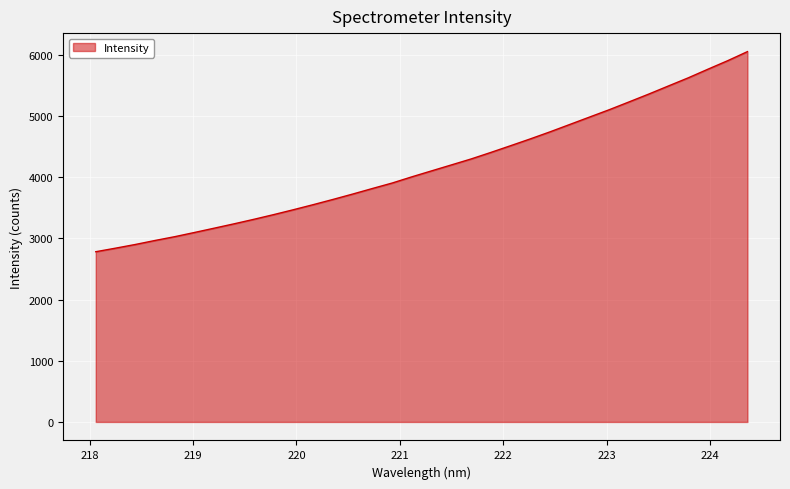

What is the greatest value displayed?

6054.5